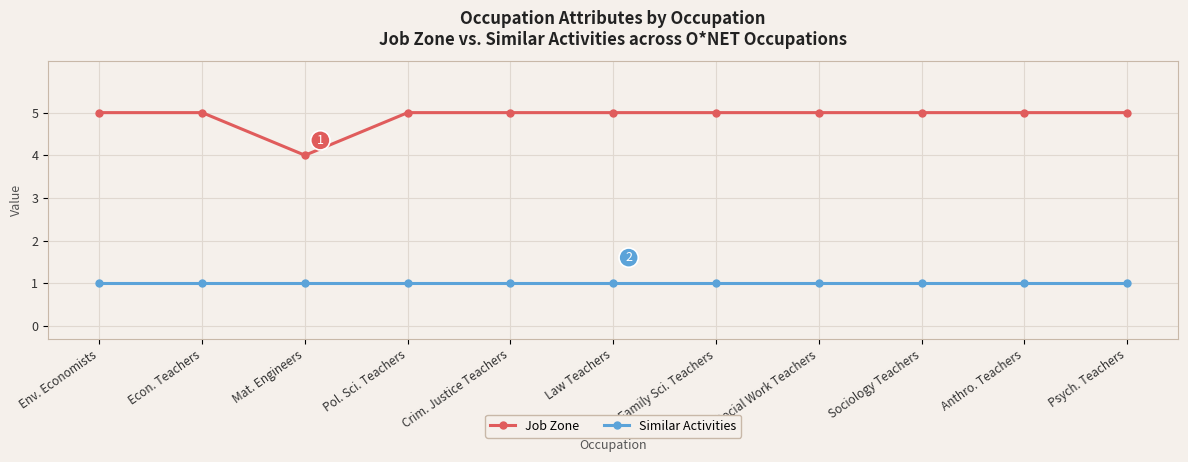

Reading left to right, transcribe all the data shown in this chart.

Job Zone: 5	5	4	5	5	5	5	5	5	5	5
Similar Activities: 1	1	1	1	1	1	1	1	1	1	1